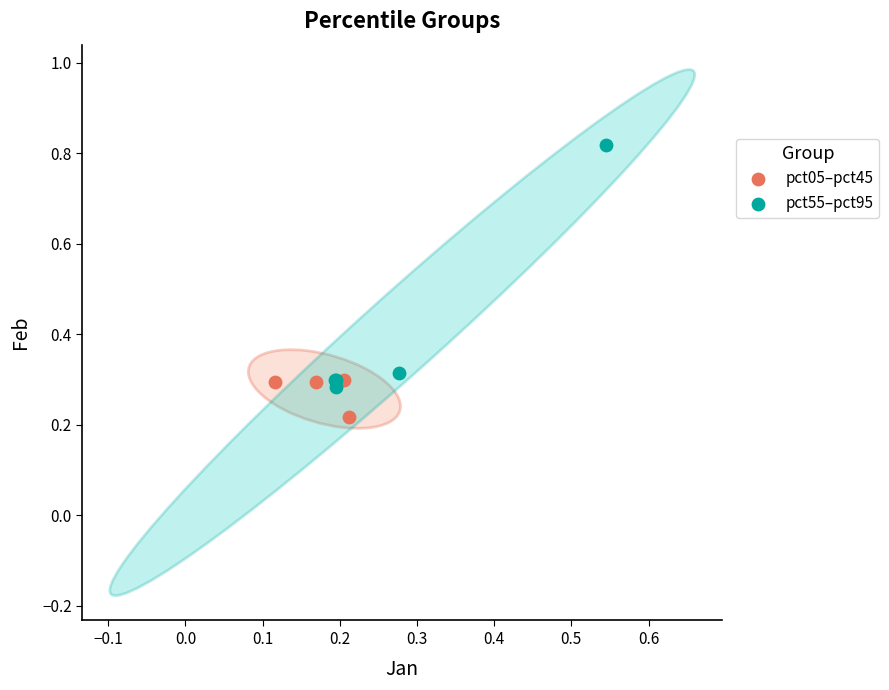

Which series reaches the maximum Y coordinate?

pct55–pct95